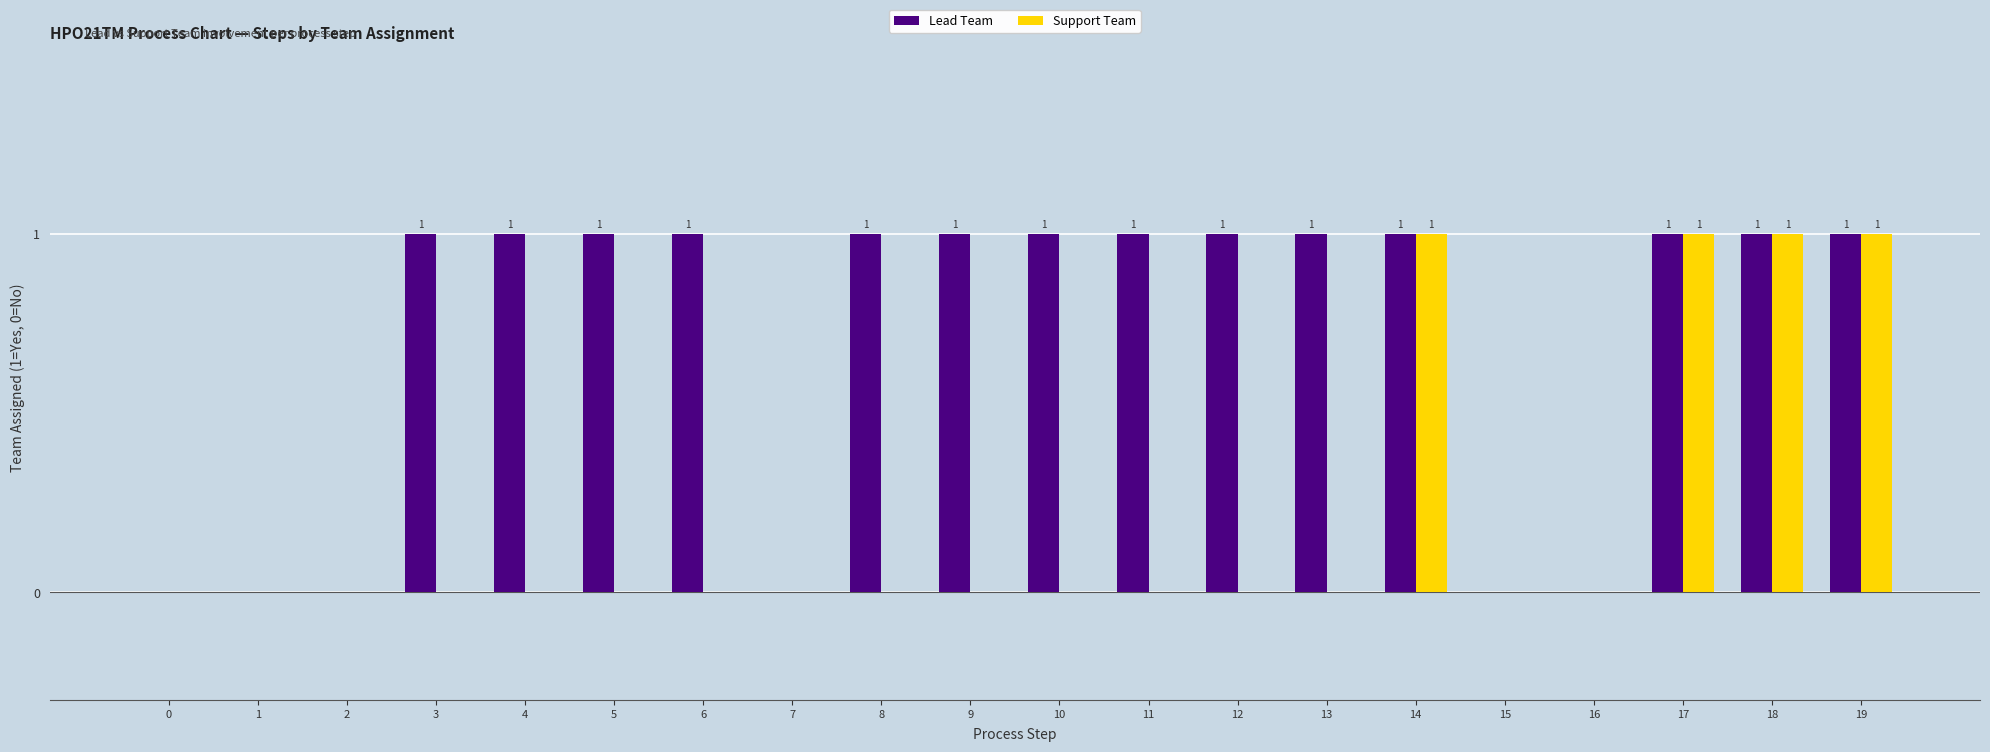

True or false: Support Team has a value of 0 at 7.

True